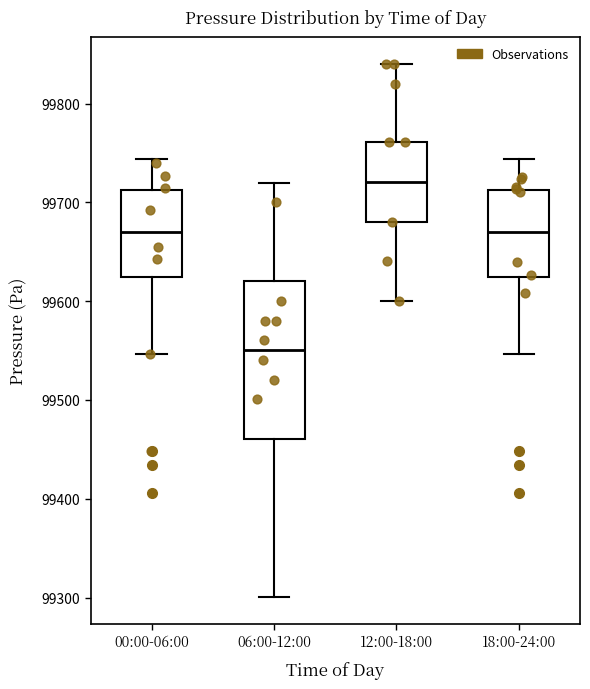

Reading left to right, transcribe this box plot: for each box, give where its median line is, the range the box spans, and where its two whiskers end, as read against the y-axis. The values are not printed on the chart, so give them approximately, as read against the axis.

00:00-06:00: median 99670, box 99620 to 99710, whiskers 99550 to 99740
06:00-12:00: median 99550, box 99460 to 99620, whiskers 99300 to 99720
12:00-18:00: median 99720, box 99680 to 99760, whiskers 99600 to 99840
18:00-24:00: median 99670, box 99620 to 99710, whiskers 99550 to 99740